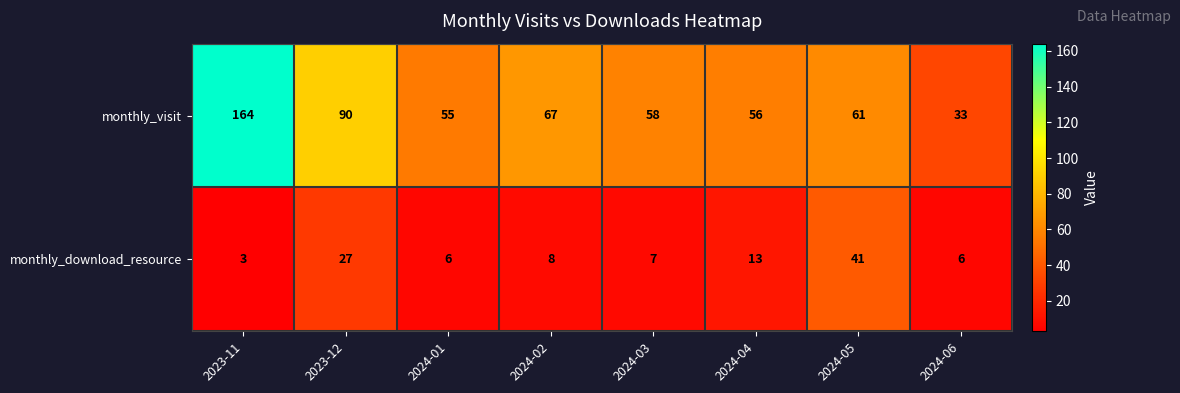

At which label does monthly_download_resource first exceed 8?

2023-12